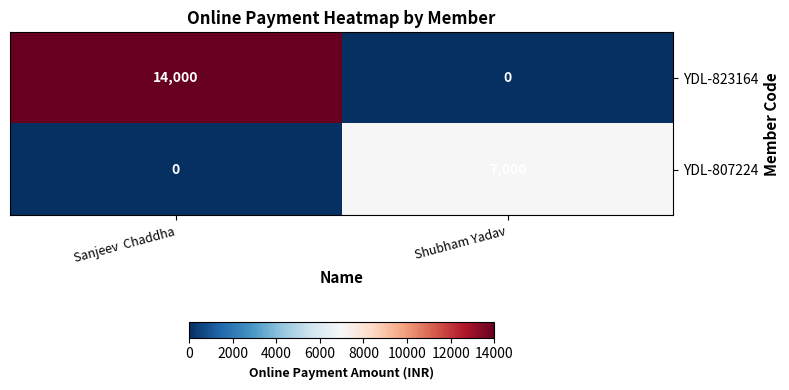

What is the difference between the YDL-823164 values at Sanjeev  Chaddha and Shubham Yadav?

14000